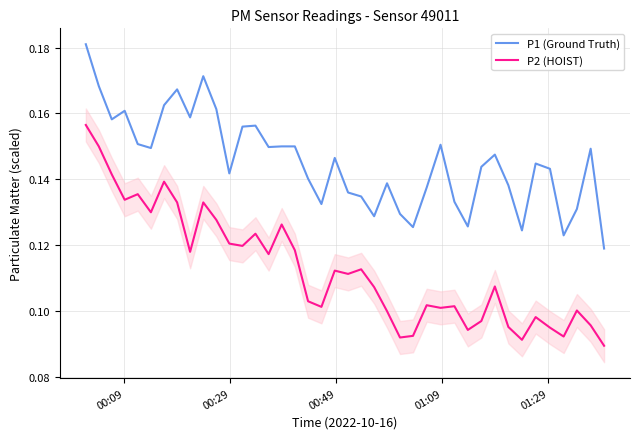

Rank the series by their average value, from highest to lowest.

P1 (Ground Truth), P2 (HOIST)